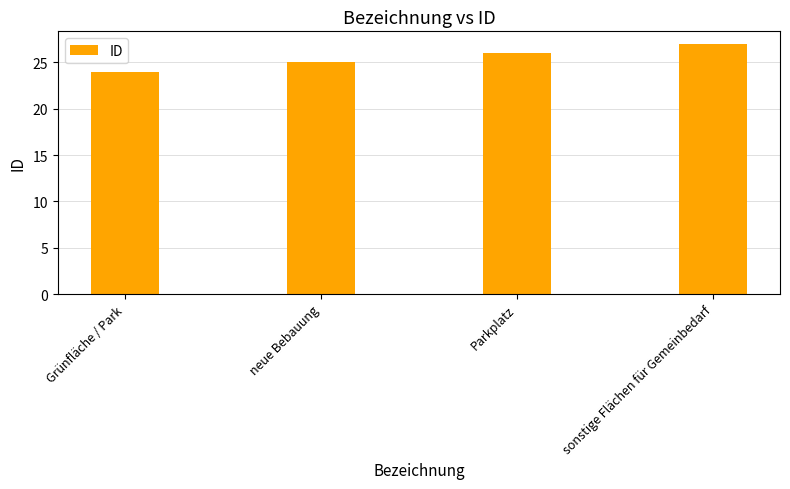

Rank the categories by value from highest to lowest.

sonstige Flächen für Gemeinbedarf, Parkplatz, neue Bebauung, Grünfläche / Park